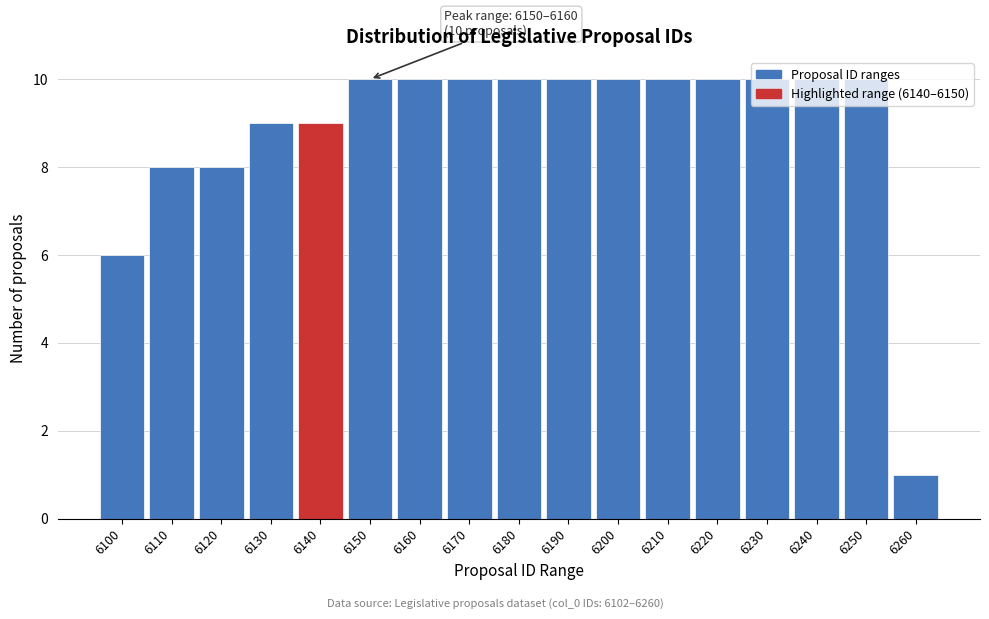

At which category does the chart reach its minimum across all series?

6260